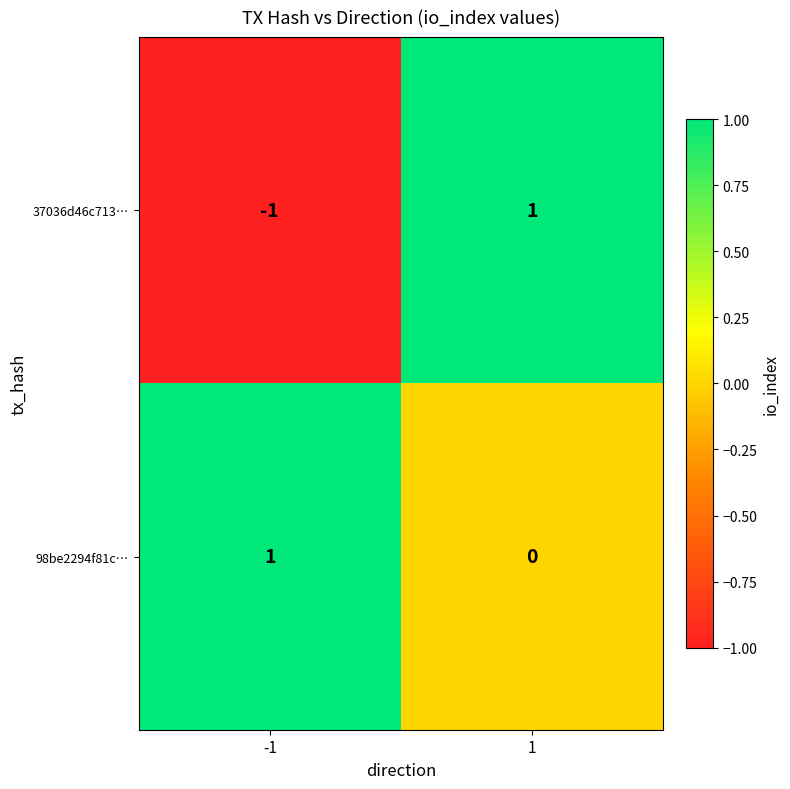

At -1, list the series in order from largest to smallest.

98be2294f81c…, 37036d46c713…